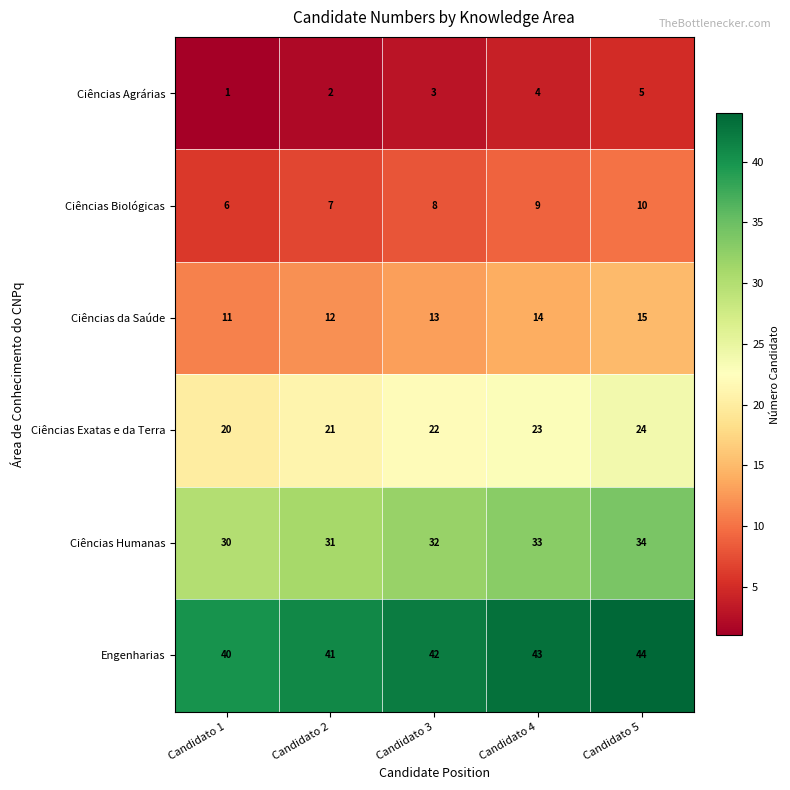

What is the average value of the Engenharias series?

42